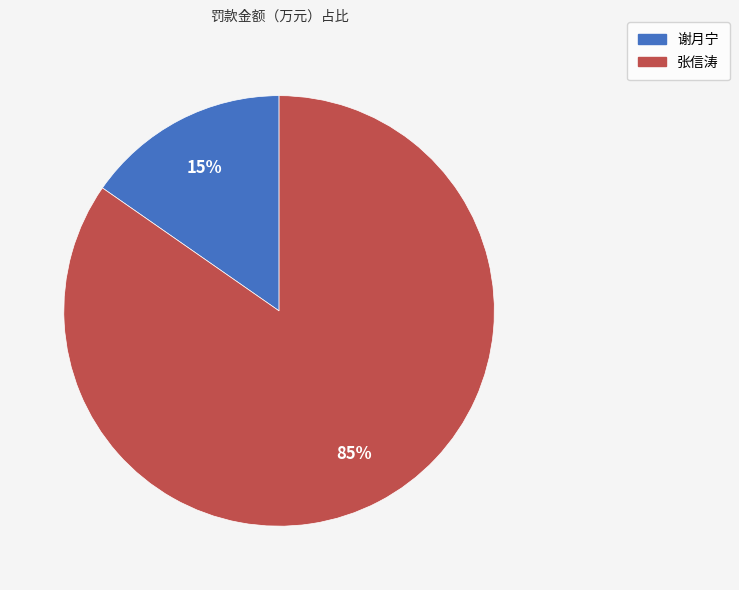

To the nearest percent, what is the combined percentage of 谢月宁 and 张信涛?

100%